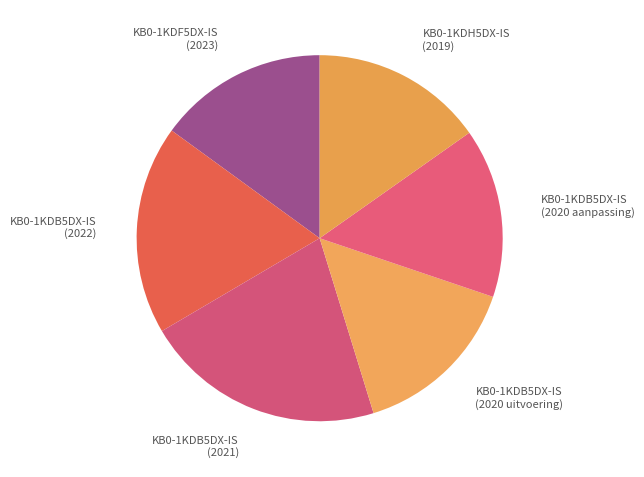

Count the number of slices in the pie.

6